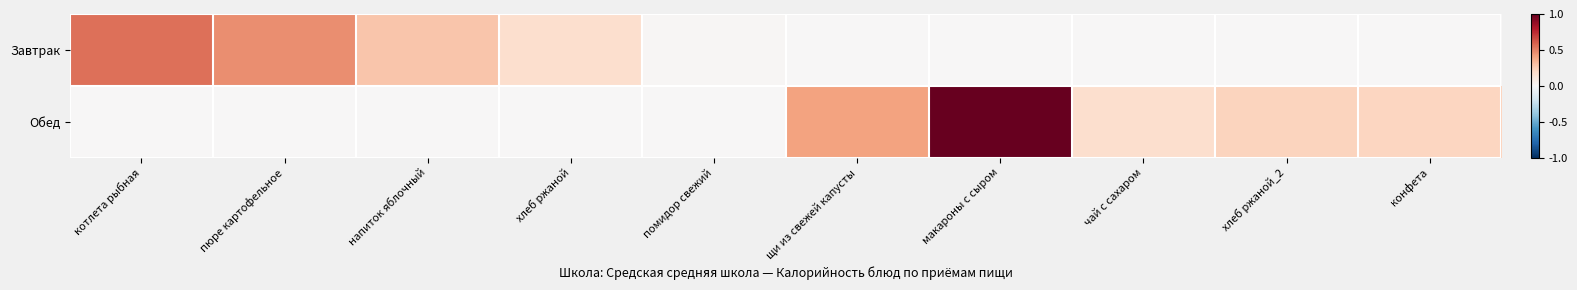

How many distinct data groups are displayed?

2